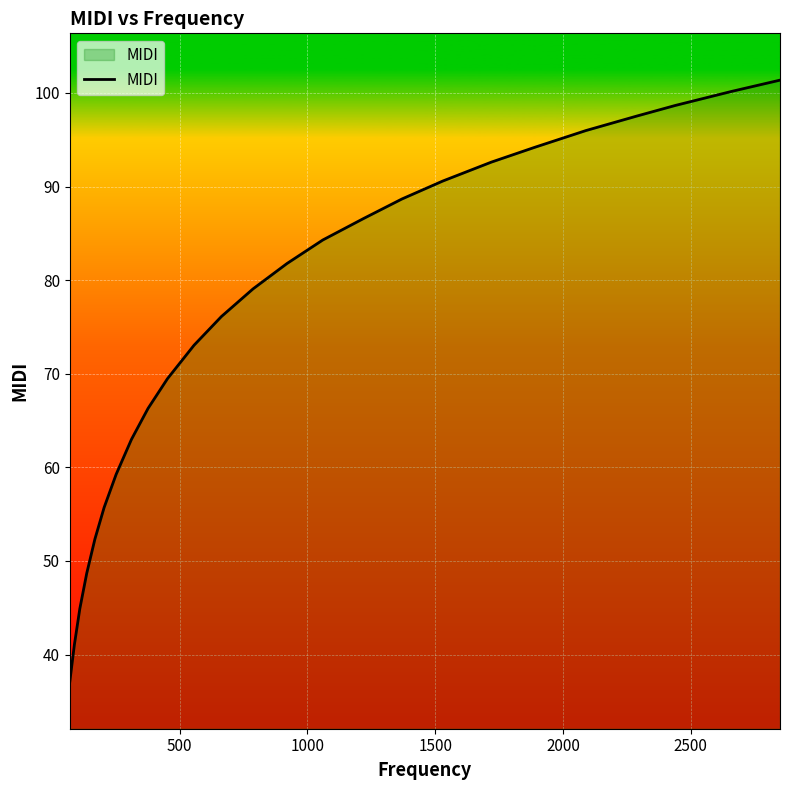

True or false: there are more than 1 points higher than both neighbors.

False